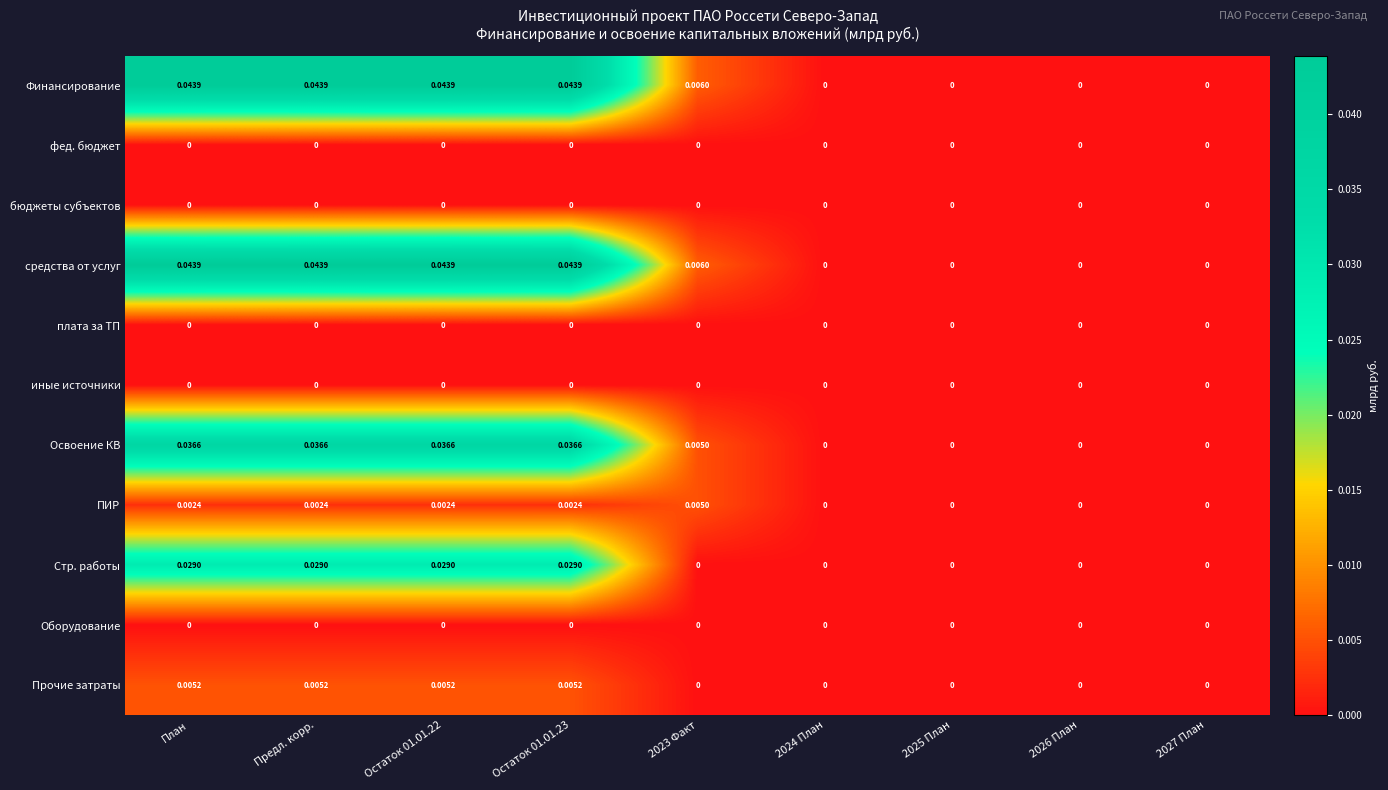

How many series are shown in this chart?

11